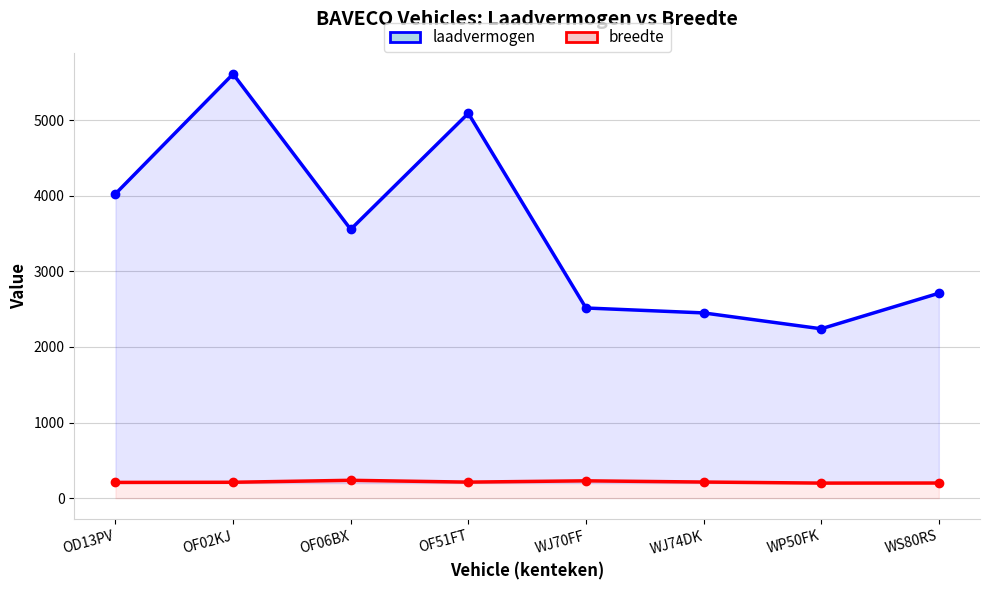

What is the total value across all series at OF51FT?

5302